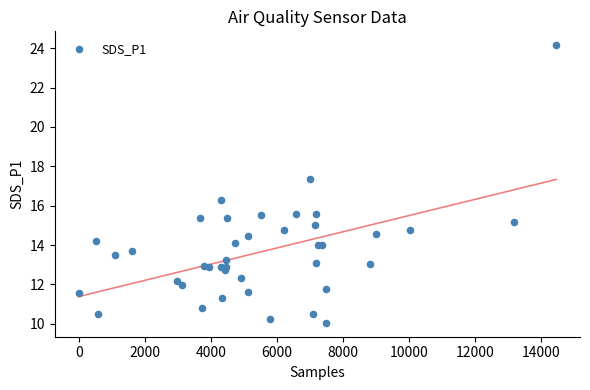

What Y value in the scatter plot is closest to 17?

17.4